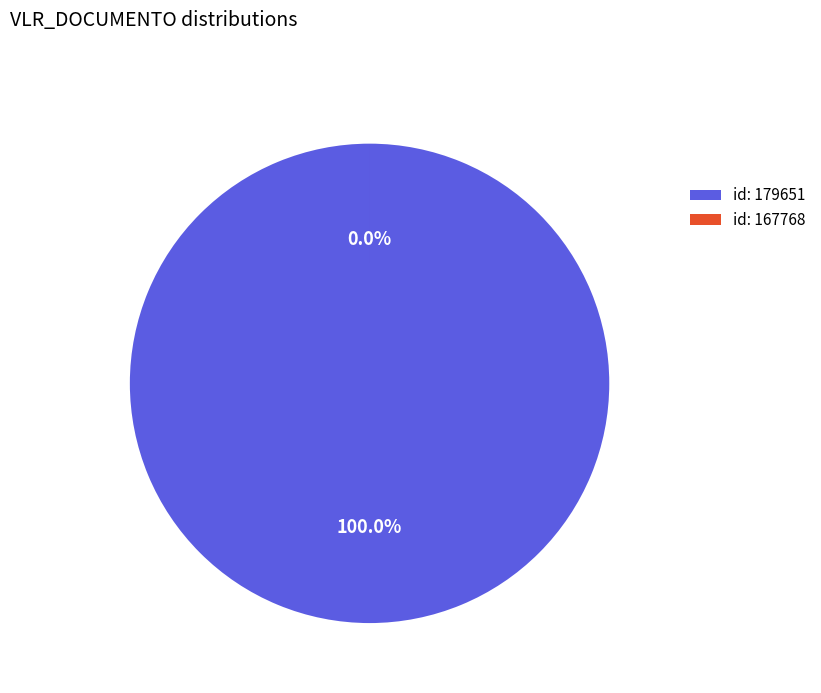

Which slice represents more than half of the pie?

179651